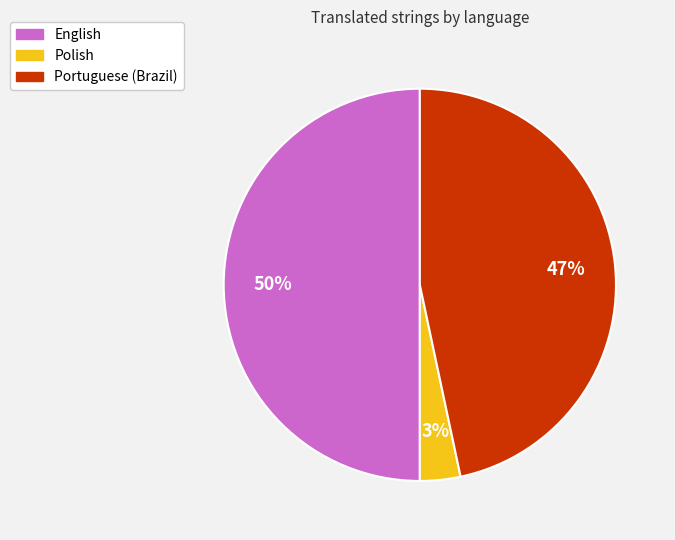

Approximately how many times larger is the value at Portuguese (Brazil) compared to English?

0.9